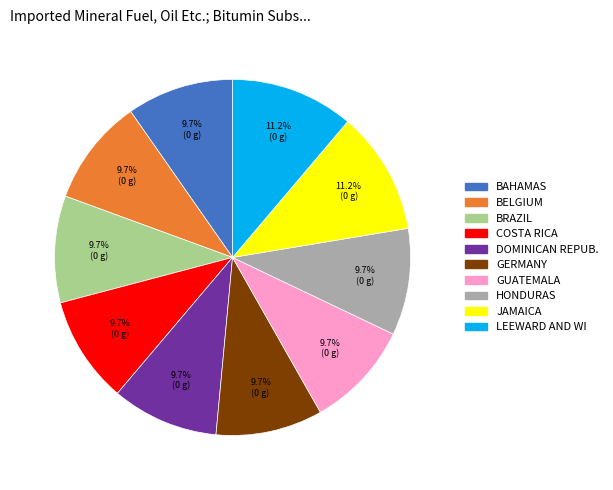

Does any single category account for the majority?

No